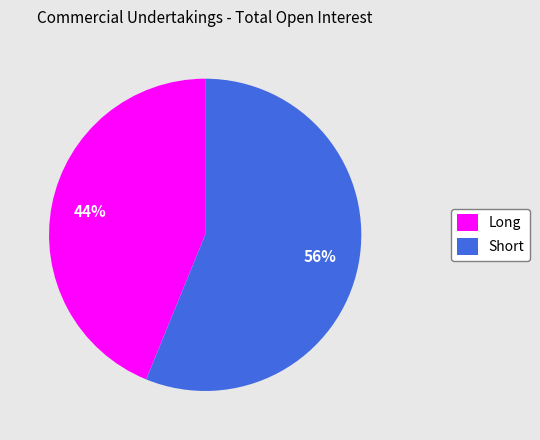

How many slices are in this pie chart?

2